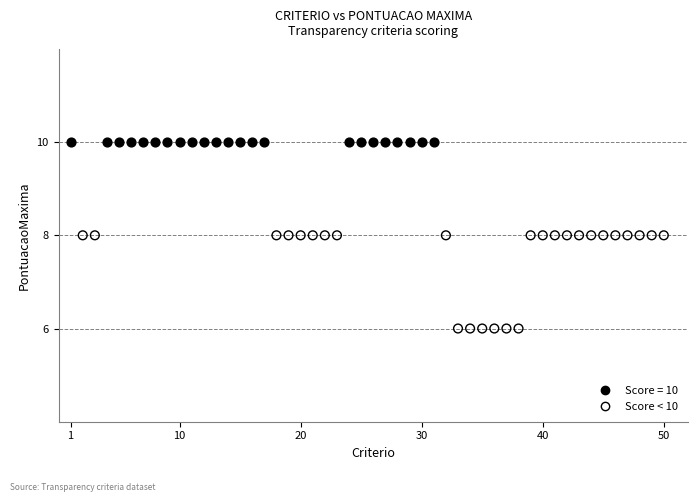

Which series reaches the minimum Y coordinate?

Score < 10